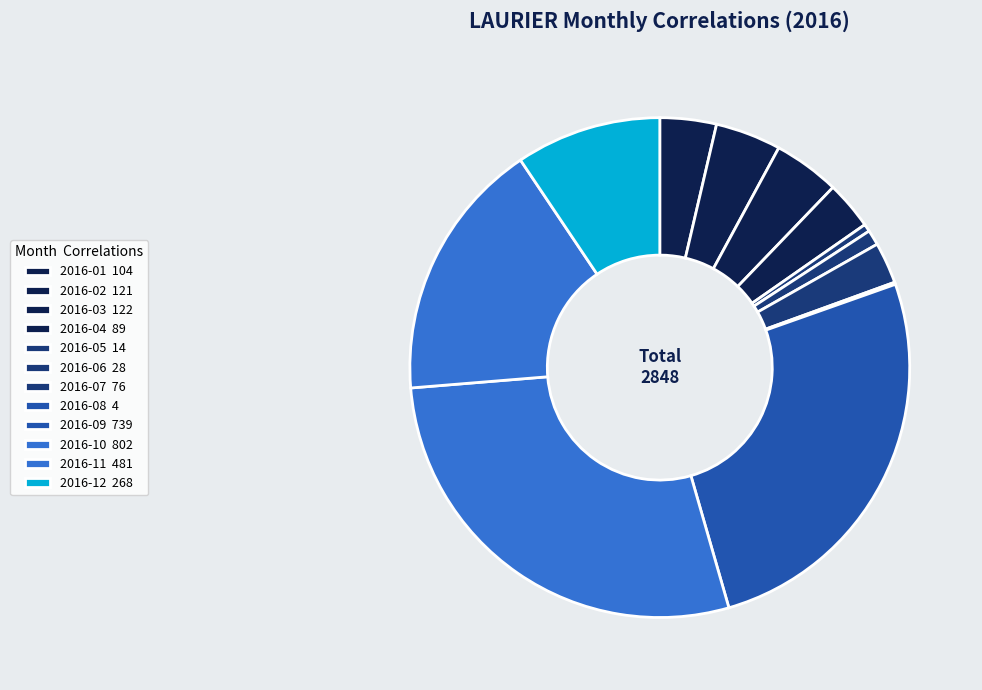

Combined, do 2016-06 and 2016-02 account for over 50%?

No